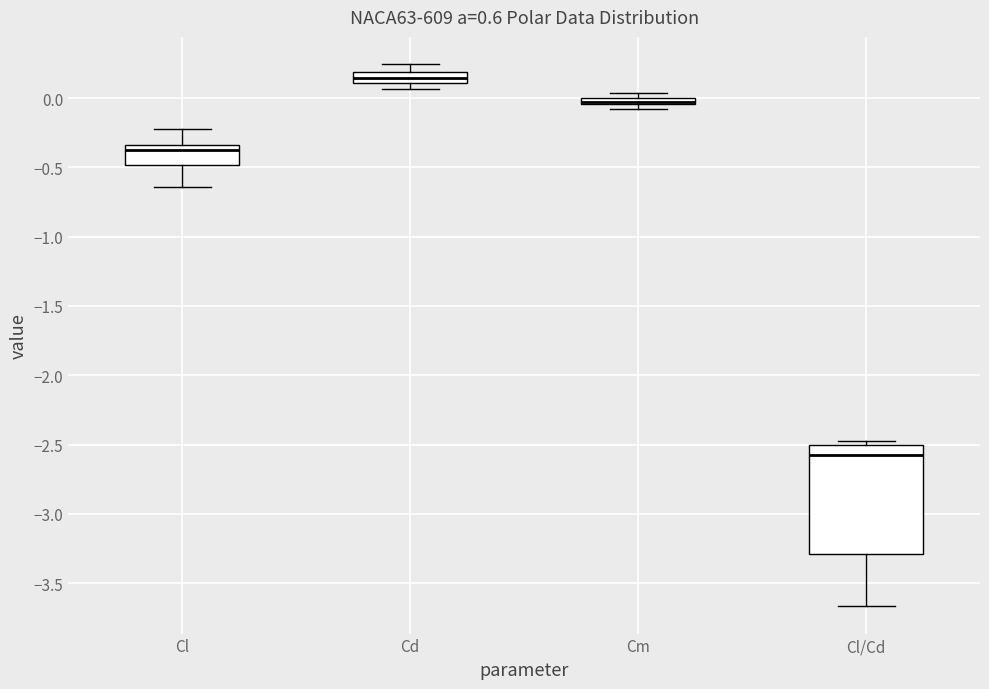

Where does the upper whisker of the box for Cd end on the y-axis? The values are not printed on the chart, so give them approximately, as read against the axis.

0.25